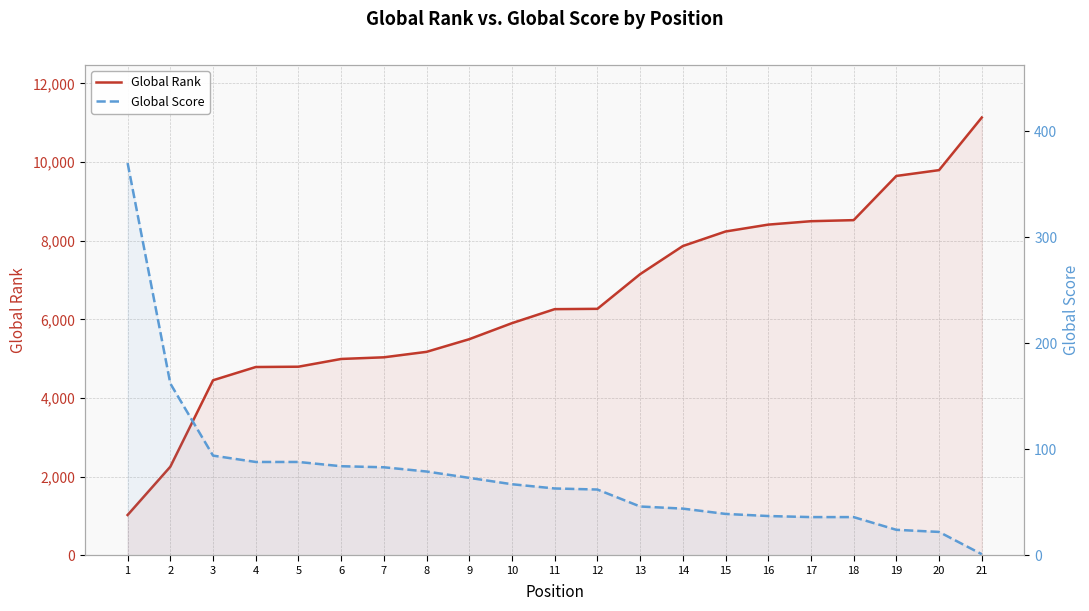

What is the total value across all series at 15?

8274